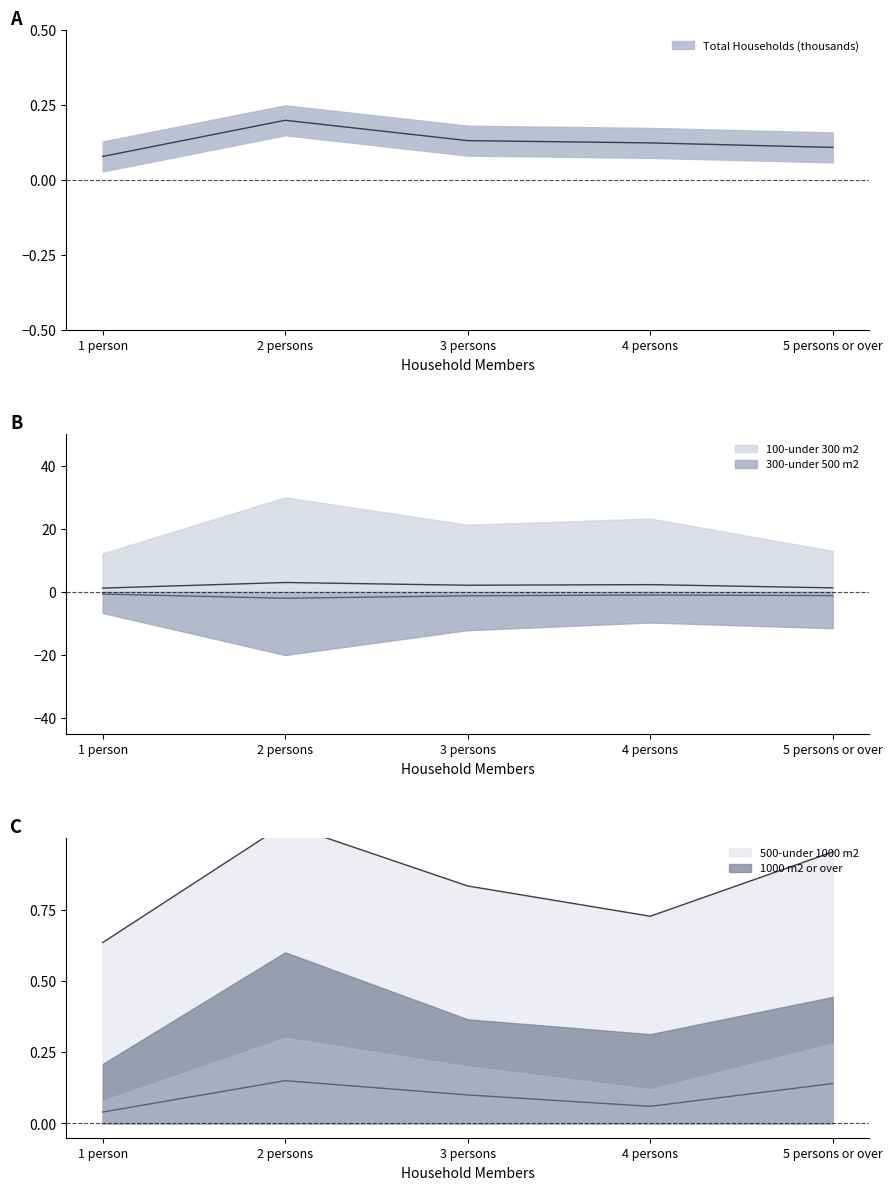

What is the label of the 5th point from the left?

5 persons or over